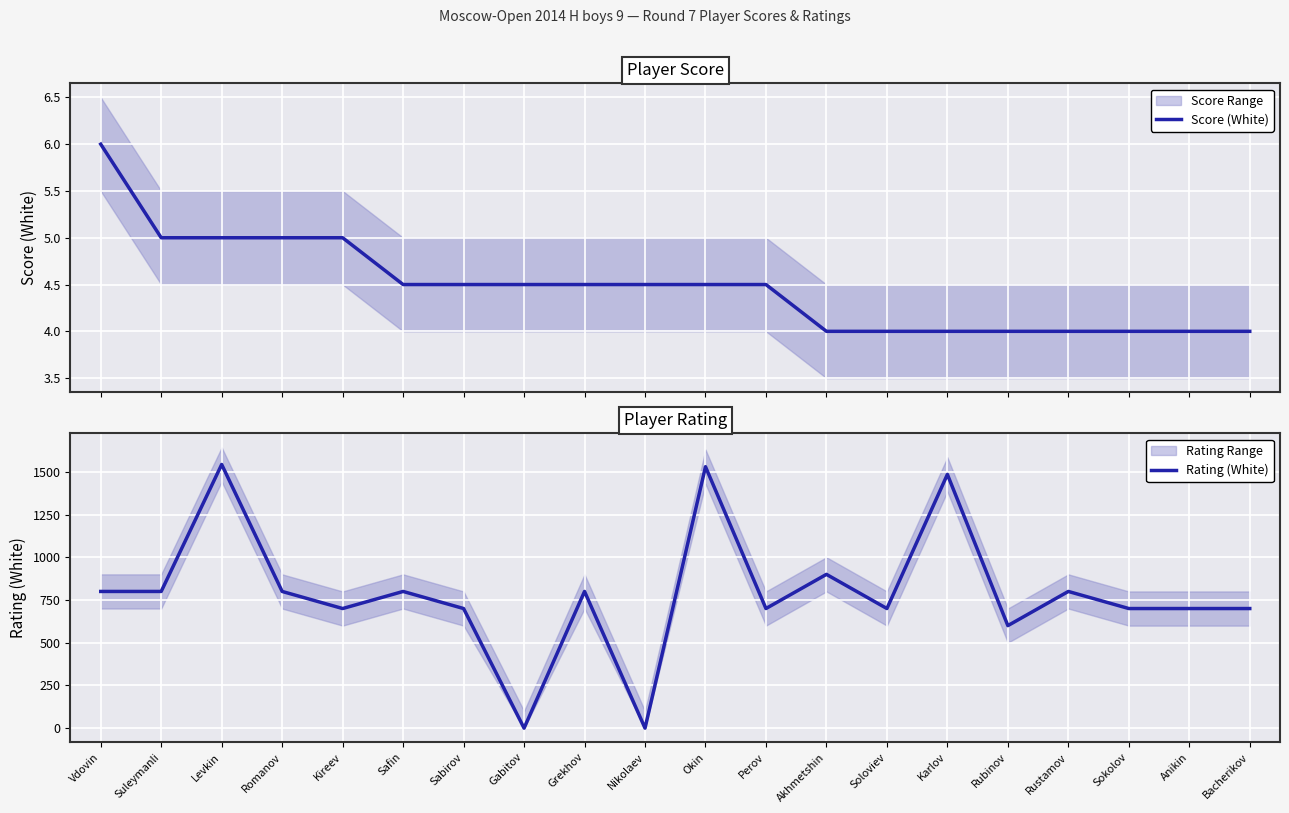

At which category does the chart reach its minimum across all series?

Gabitov